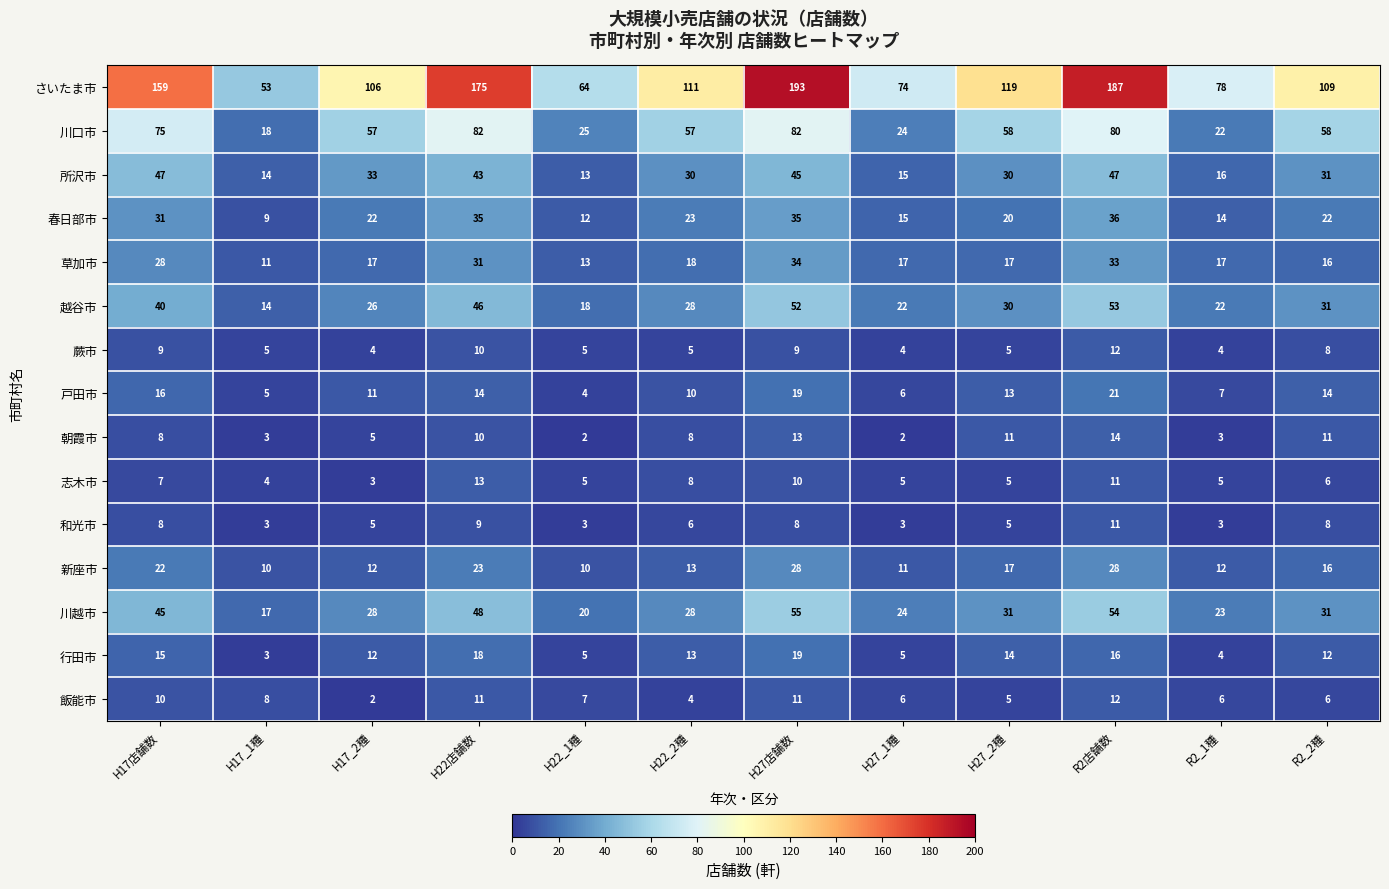

Which series has the widest spread of values?

さいたま市